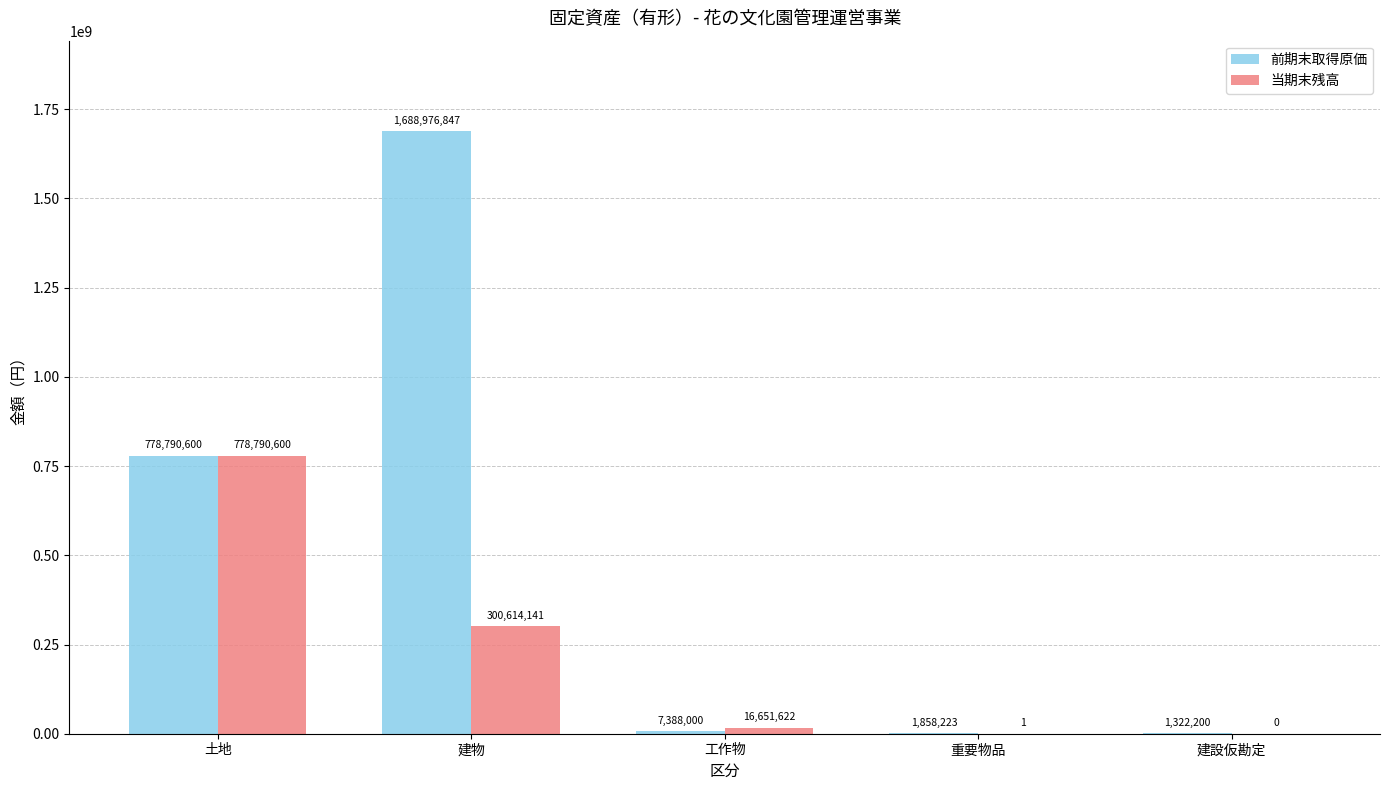

Reading left to right, what are all the values shown in this chart?

前期末取得原価: 778790600	1688976847	7388000	1858223	1322200
当期末残高: 778790600	300614141	16651622	1	0